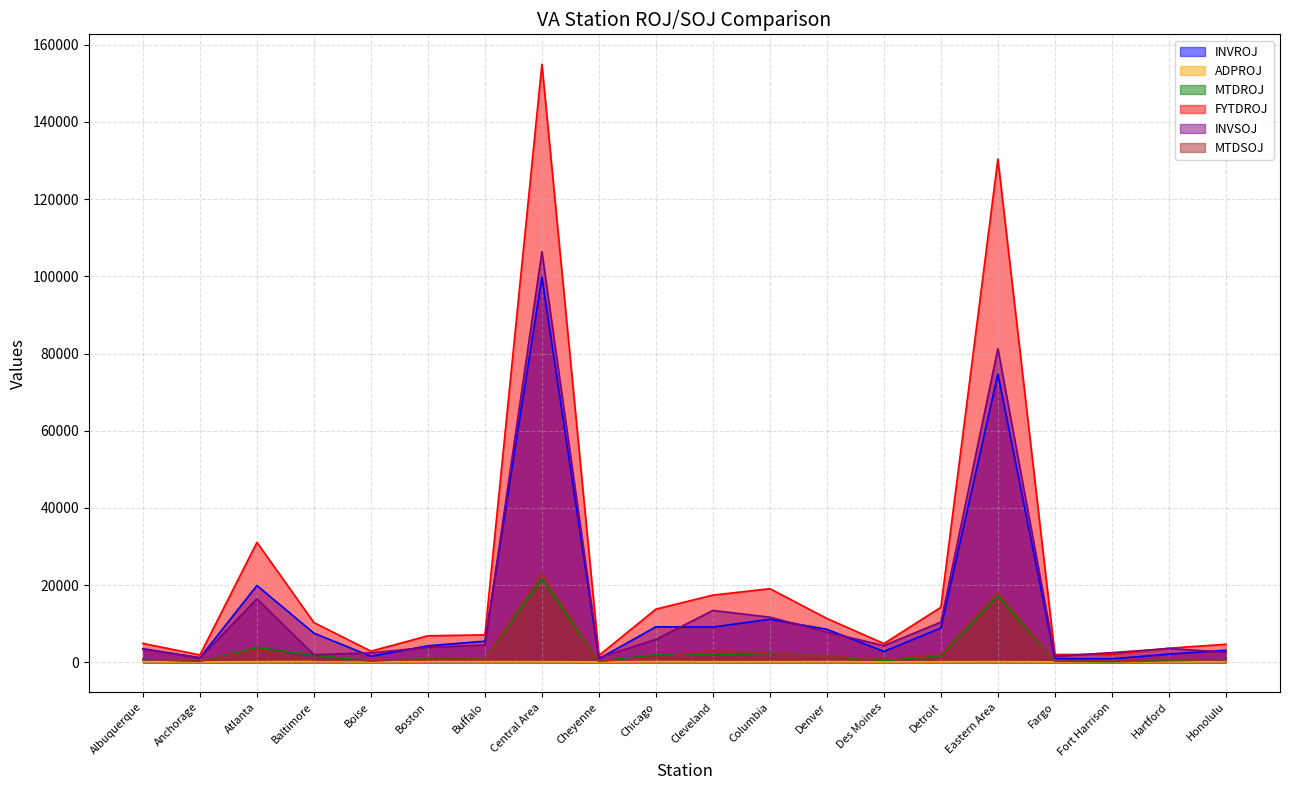

Reading left to right, transcribe all the data shown in this chart.

INVROJ: Albuquerque=3486.0	Anchorage=1173.0	Atlanta=19891.0	Baltimore=7532.0	Boise=1551.0	Boston=4251.0	Buffalo=5462.0	Central Area=99839.0	Cheyenne=912.0	Chicago=9174.0	Cleveland=9125.0	Columbia=11130.0	Denver=8537.0	Des Moines=2788.0	Detroit=8871.0	Eastern Area=74720.0	Fargo=964.0	Fort Harrison=877.0	Hartford=2107.0	Honolulu=3089.0
ADPROJ: Albuquerque=119.4	Anchorage=85.3	Atlanta=124.6	Baltimore=178.7	Boise=90.7	Boston=149.8	Buffalo=139.2	Central Area=131.9	Cheyenne=84.1	Chicago=163.1	Cleveland=111.3	Columbia=121.2	Denver=143.6	Des Moines=95.3	Detroit=114.4	Eastern Area=138.0	Fargo=98.9	Fort Harrison=71.1	Hartford=99.1	Honolulu=133.8
MTDROJ: Albuquerque=717.0	Anchorage=247.0	Atlanta=3821.0	Baltimore=1802.0	Boise=288.0	Boston=974.0	Buffalo=919.0	Central Area=21568.0	Cheyenne=229.0	Chicago=1937.0	Cleveland=1904.0	Columbia=2282.0	Denver=1627.0	Des Moines=499.0	Detroit=1628.0	Eastern Area=17209.0	Fargo=284.0	Fort Harrison=141.0	Hartford=406.0	Honolulu=625.0
FYTDROJ: Albuquerque=4876.0	Anchorage=1888.0	Atlanta=31064.0	Baltimore=10267.0	Boise=2869.0	Boston=6856.0	Buffalo=7089.0	Central Area=154962.0	Cheyenne=1764.0	Chicago=13760.0	Cleveland=17395.0	Columbia=19054.0	Denver=11336.0	Des Moines=4832.0	Detroit=14239.0	Eastern Area=130418.0	Fargo=1995.0	Fort Harrison=2029.0	Hartford=3636.0	Honolulu=4654.0
INVSOJ: Albuquerque=3400.0	Anchorage=1128.0	Atlanta=16409.0	Baltimore=1943.0	Boise=2431.0	Boston=3857.0	Buffalo=4448.0	Central Area=106373.0	Cheyenne=1183.0	Chicago=5907.0	Cleveland=13421.0	Columbia=11677.0	Denver=7836.0	Des Moines=4299.0	Detroit=10401.0	Eastern Area=81275.0	Fargo=1536.0	Fort Harrison=2489.0	Hartford=3554.0	Honolulu=2586.0
MTDSOJ: Albuquerque=697.0	Anchorage=247.0	Atlanta=3329.0	Baltimore=508.0	Boise=450.0	Boston=776.0	Buffalo=733.0	Central Area=23188.0	Cheyenne=238.0	Chicago=1235.0	Cleveland=2948.0	Columbia=2287.0	Denver=1550.0	Des Moines=839.0	Detroit=2011.0	Eastern Area=18214.0	Fargo=363.0	Fort Harrison=451.0	Hartford=706.0	Honolulu=495.0